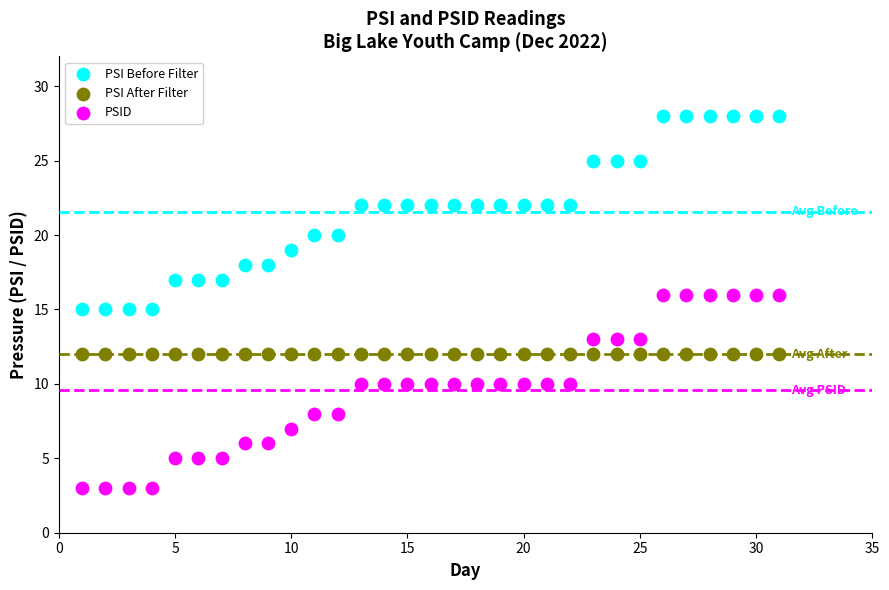

Which series contains the lowest Y value?

PSID